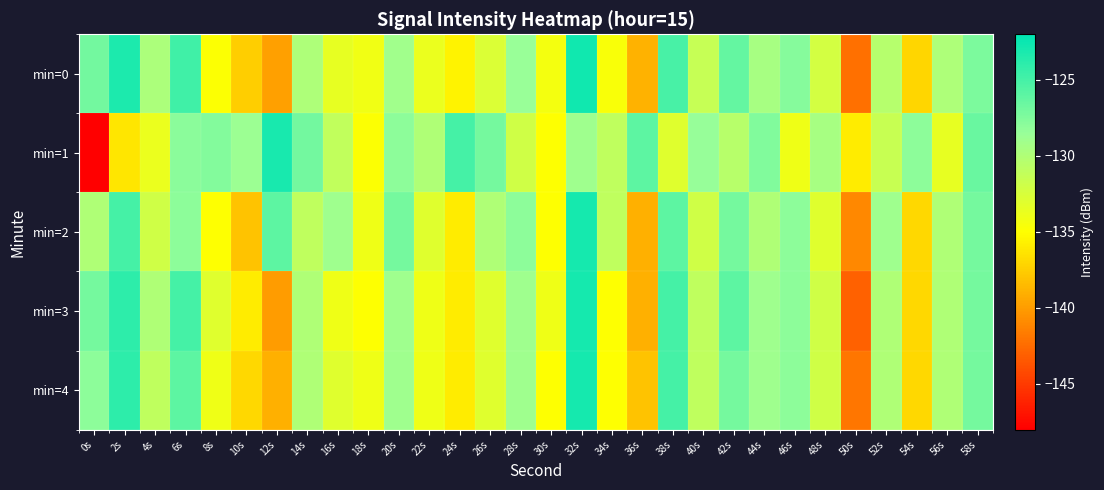

List the series in order of their peak value, highest first.

min=0, min=2, min=3, min=4, min=1